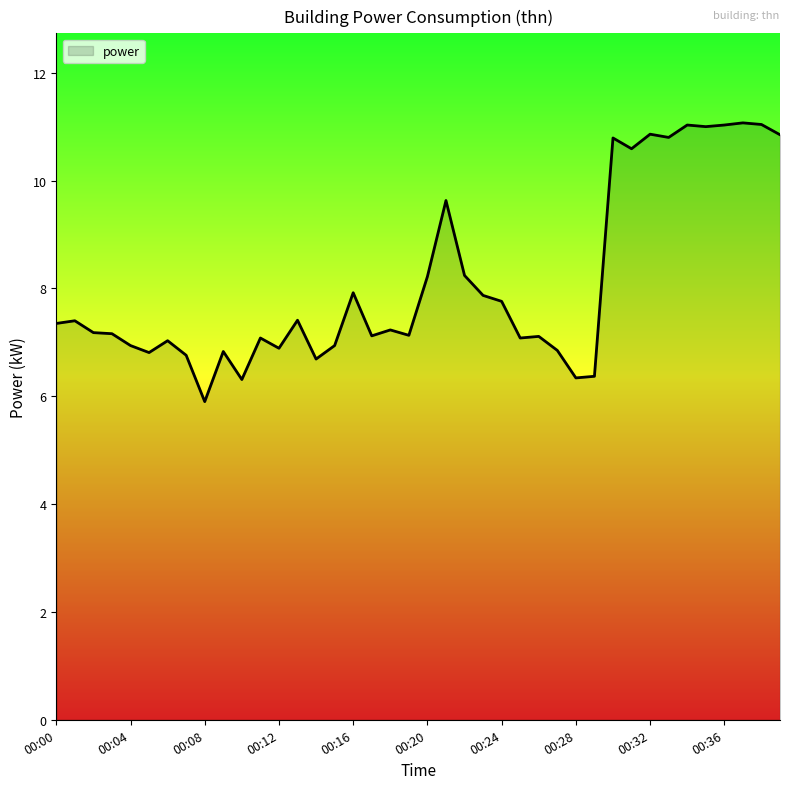

What is the smallest value displayed?

5.9